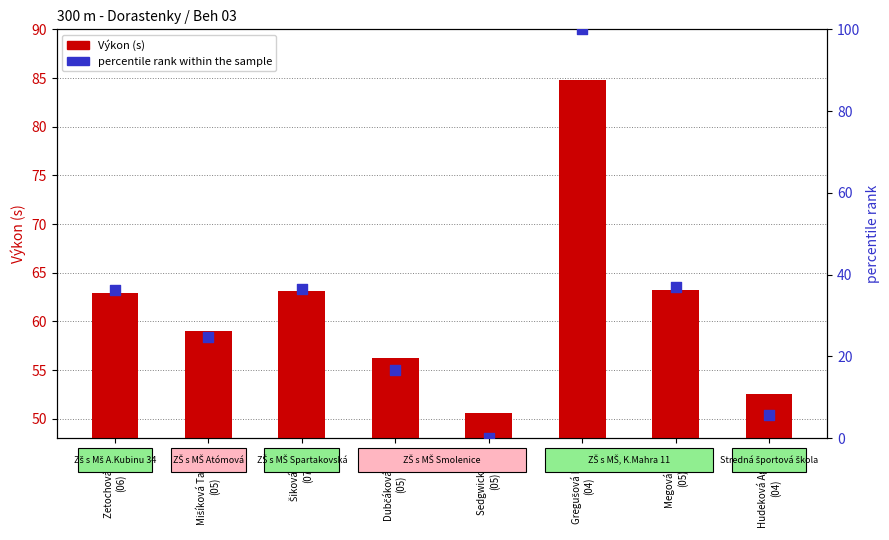

Which series has the largest total across all categories?

Výkon (s)